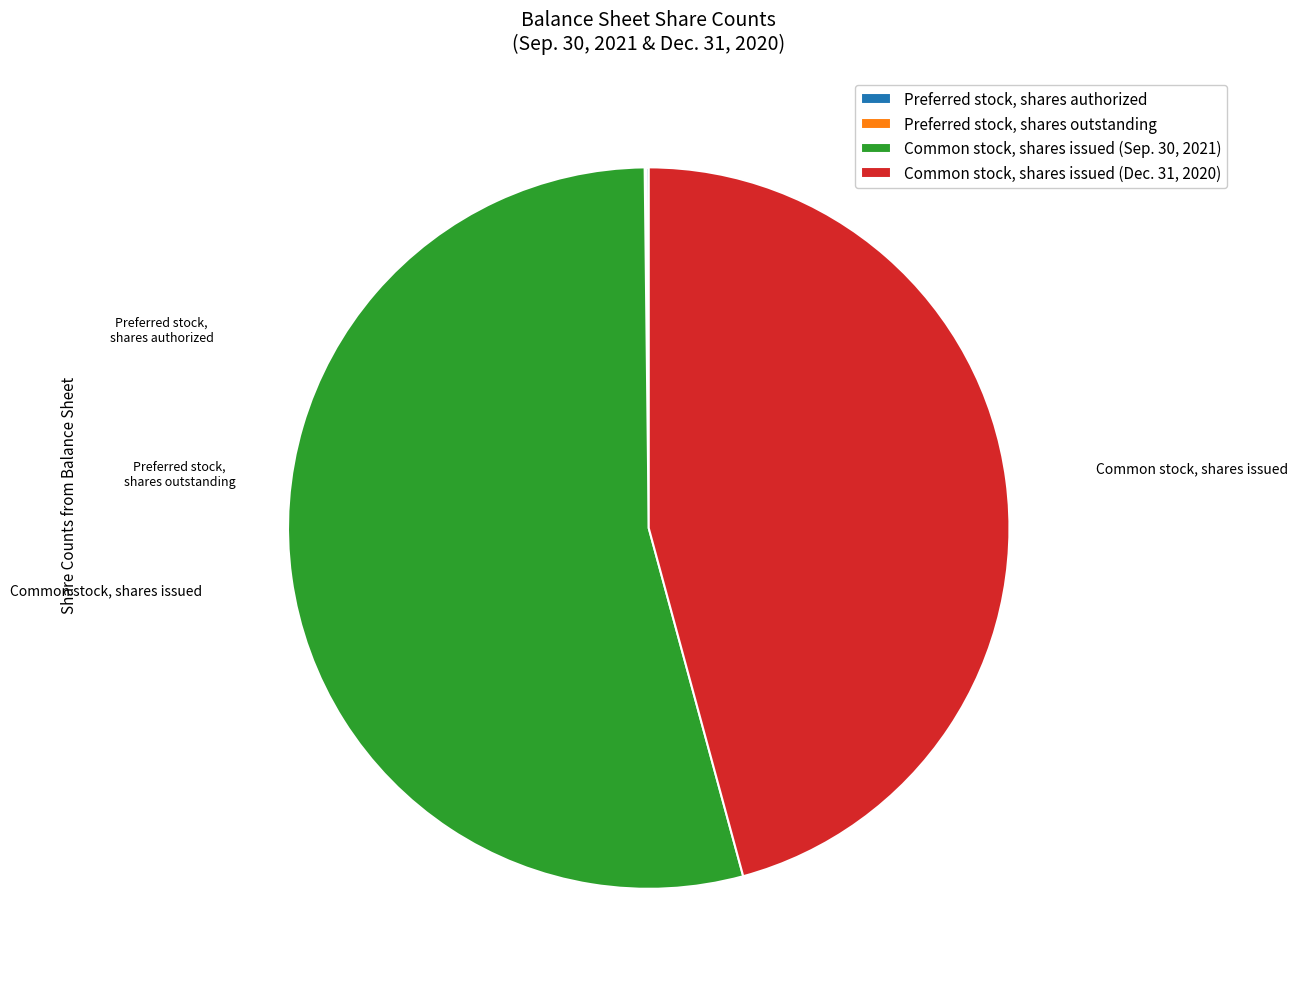

Which category has the biggest portion of the pie?

Common stock, shares issued